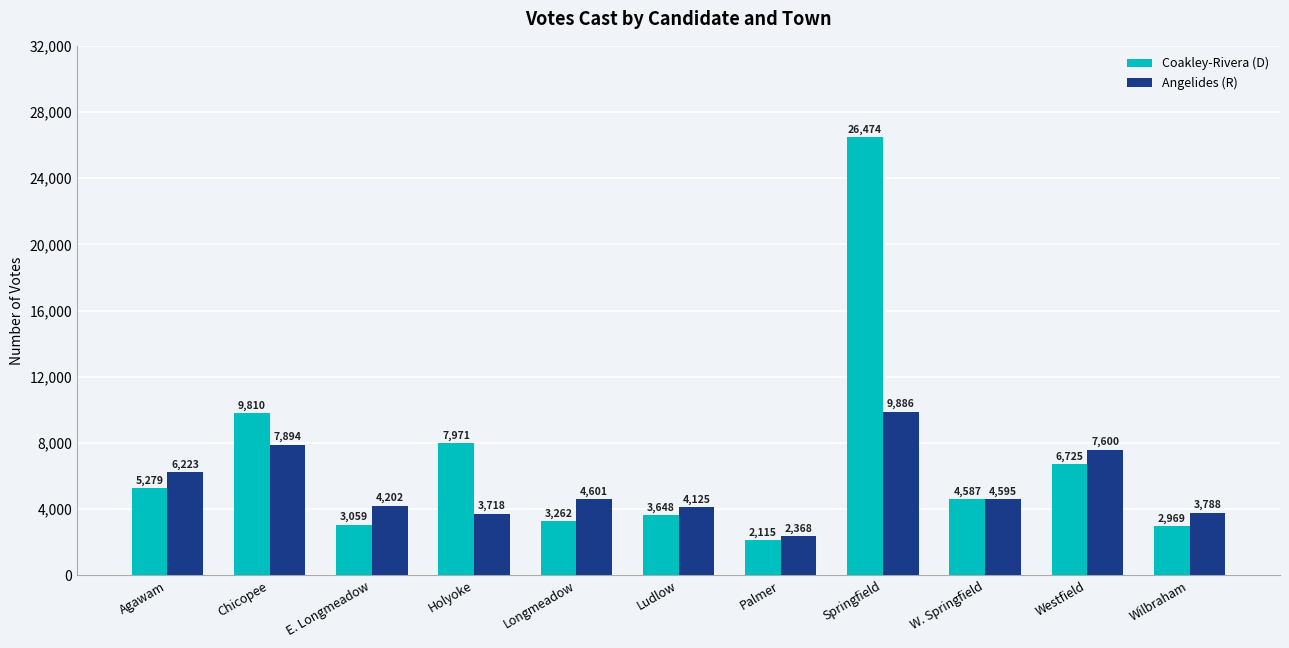

Which series changed the most between Chicopee and Springfield?

Coakley-Rivera (D)